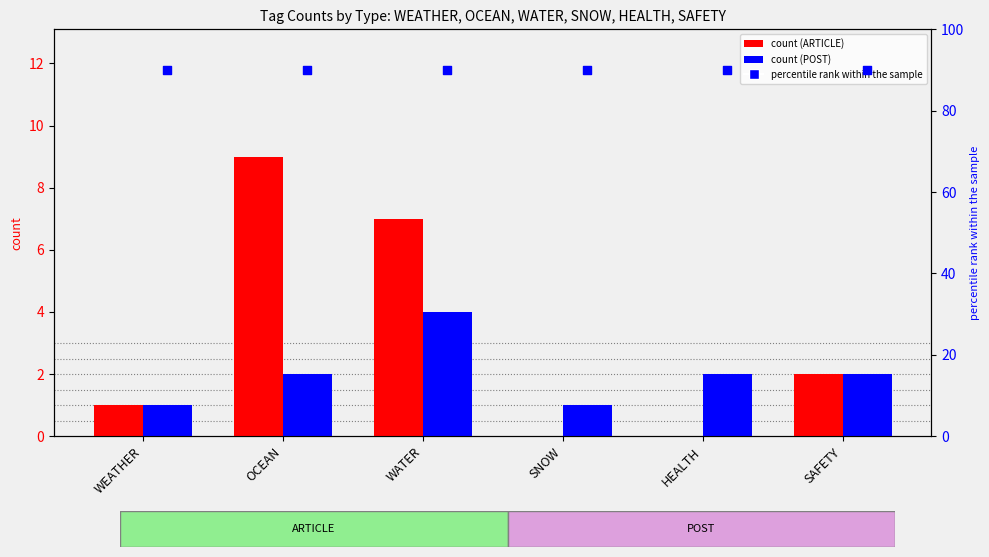

Which series contains the lowest Y value?

ARTICLE